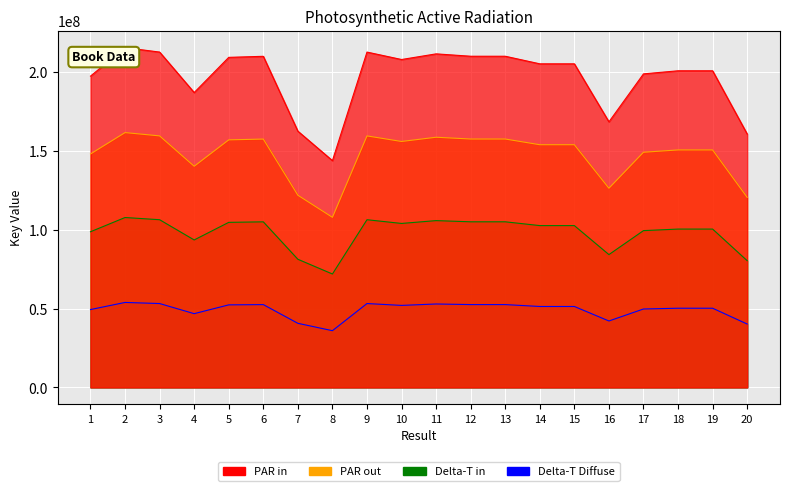

What is the minimum value shown in the chart?

143795640